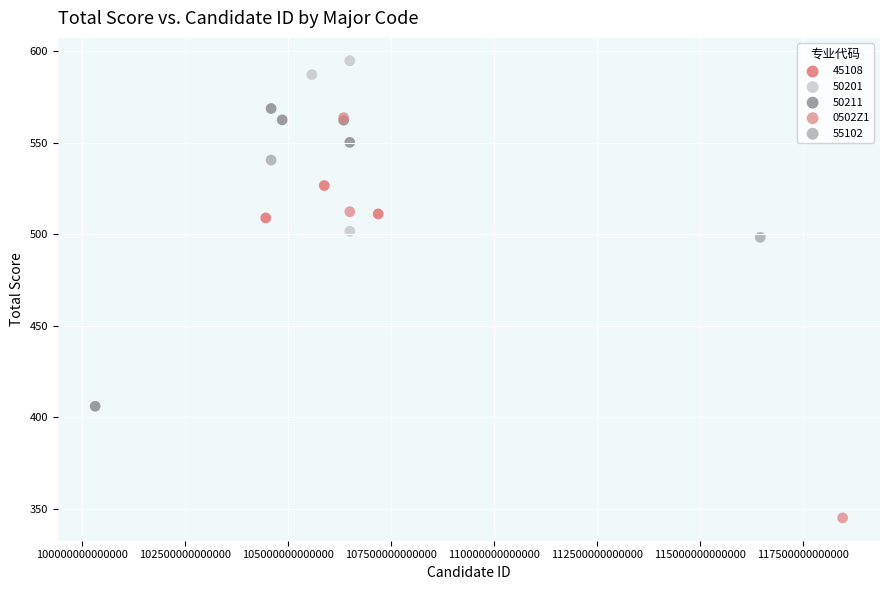

What are all the series names shown in the legend?

45108, 50201, 50211, 0502Z1, 55102